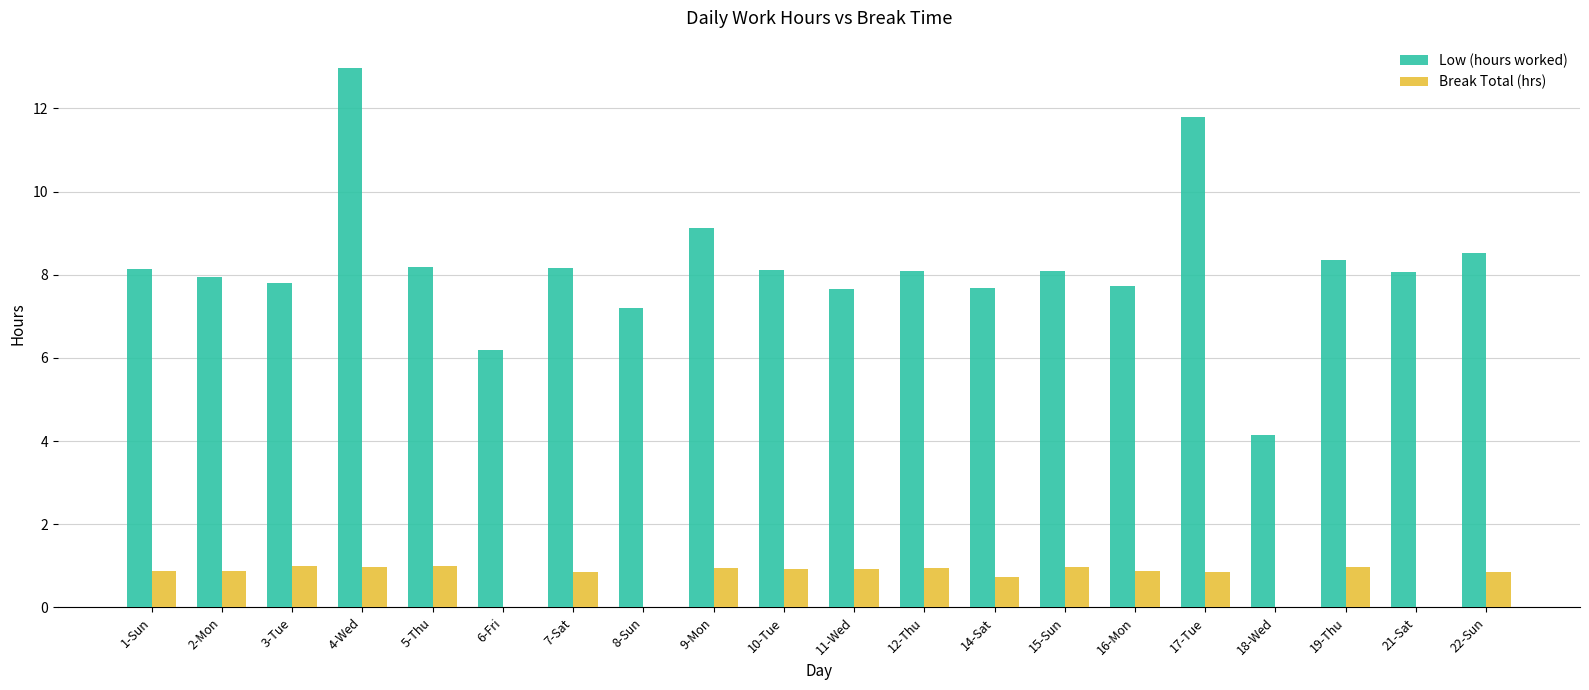

Which category has the highest value in the Low (hours worked) series?

4-Wed